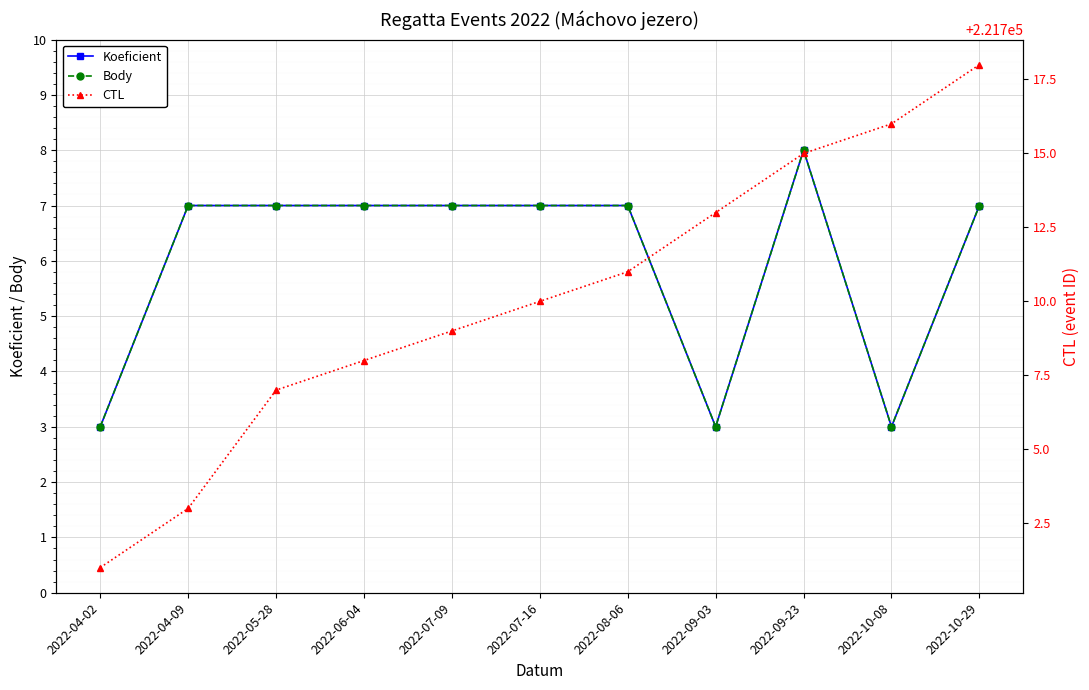

At which label does Koeficient first exceed 7?

2022-09-23